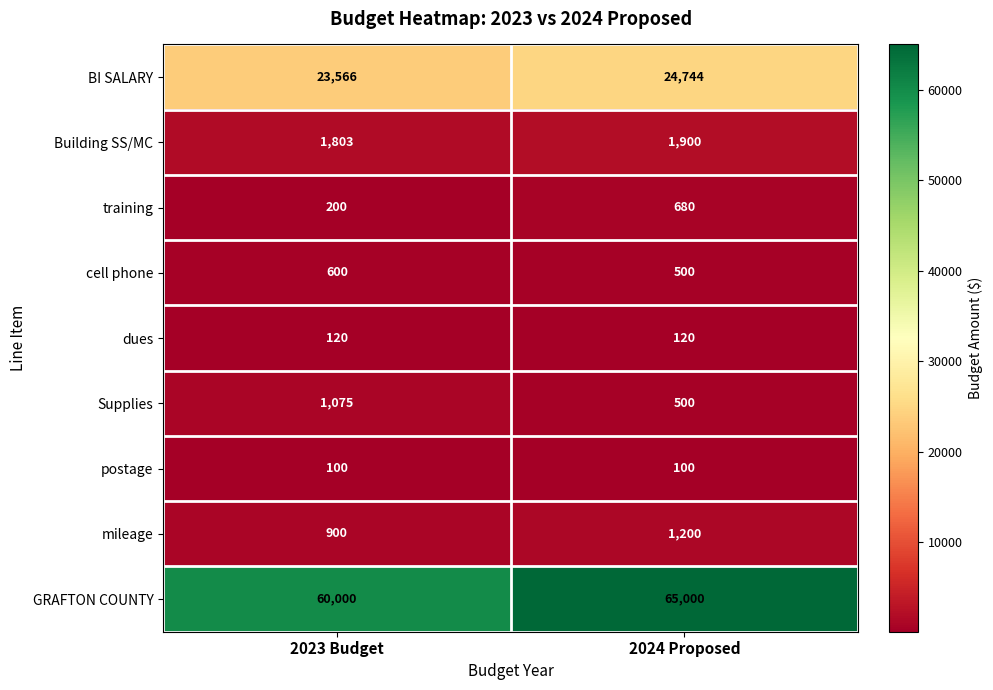

Rank the series by their maximum value, from highest to lowest.

GRAFTON COUNTY, BI SALARY, Building SS/MC, mileage, Supplies, training, cell phone, dues, postage